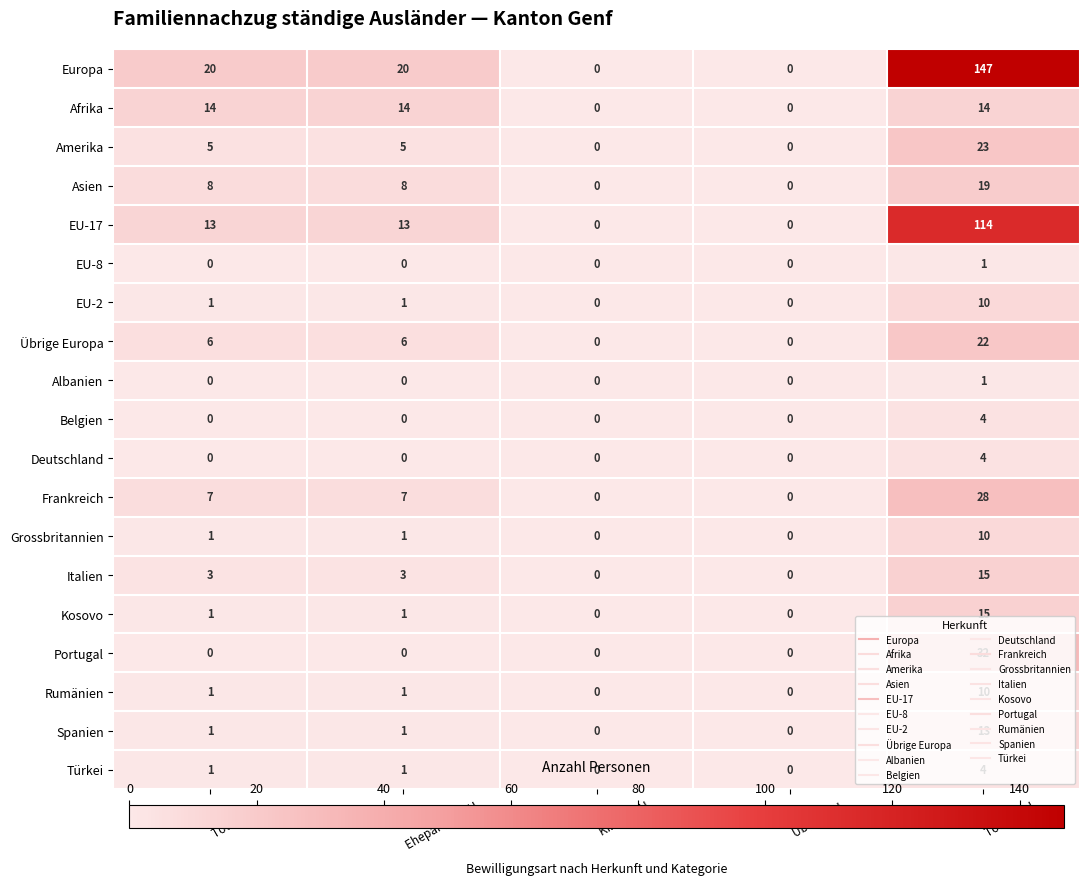

How many data points does each series have?

5